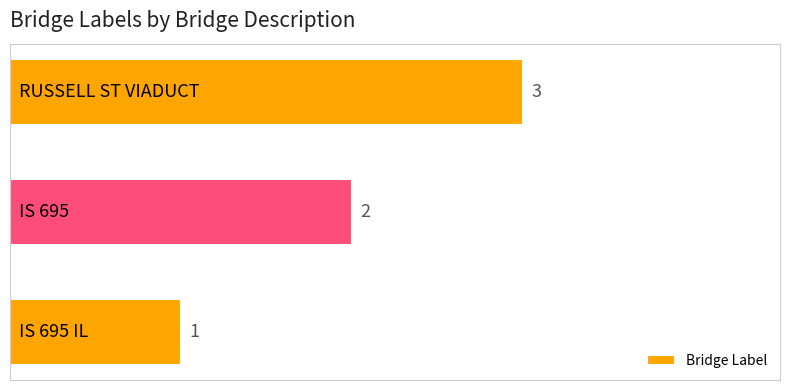

What is the sum of all values?

6